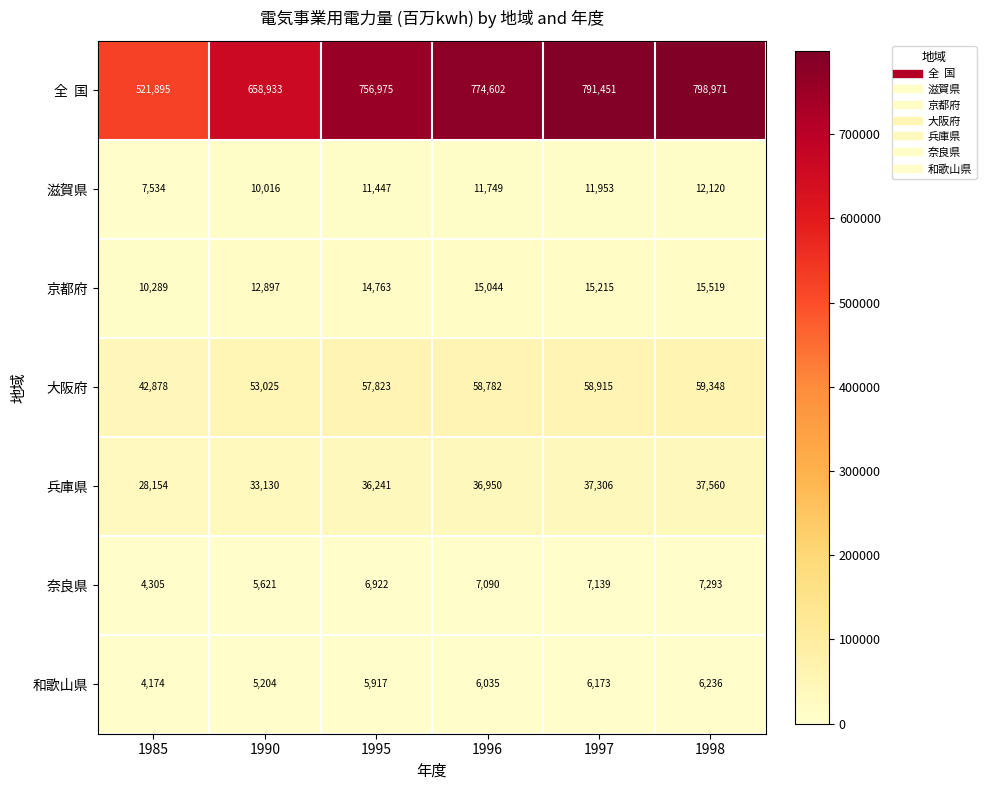

What is the greatest value displayed?

798971